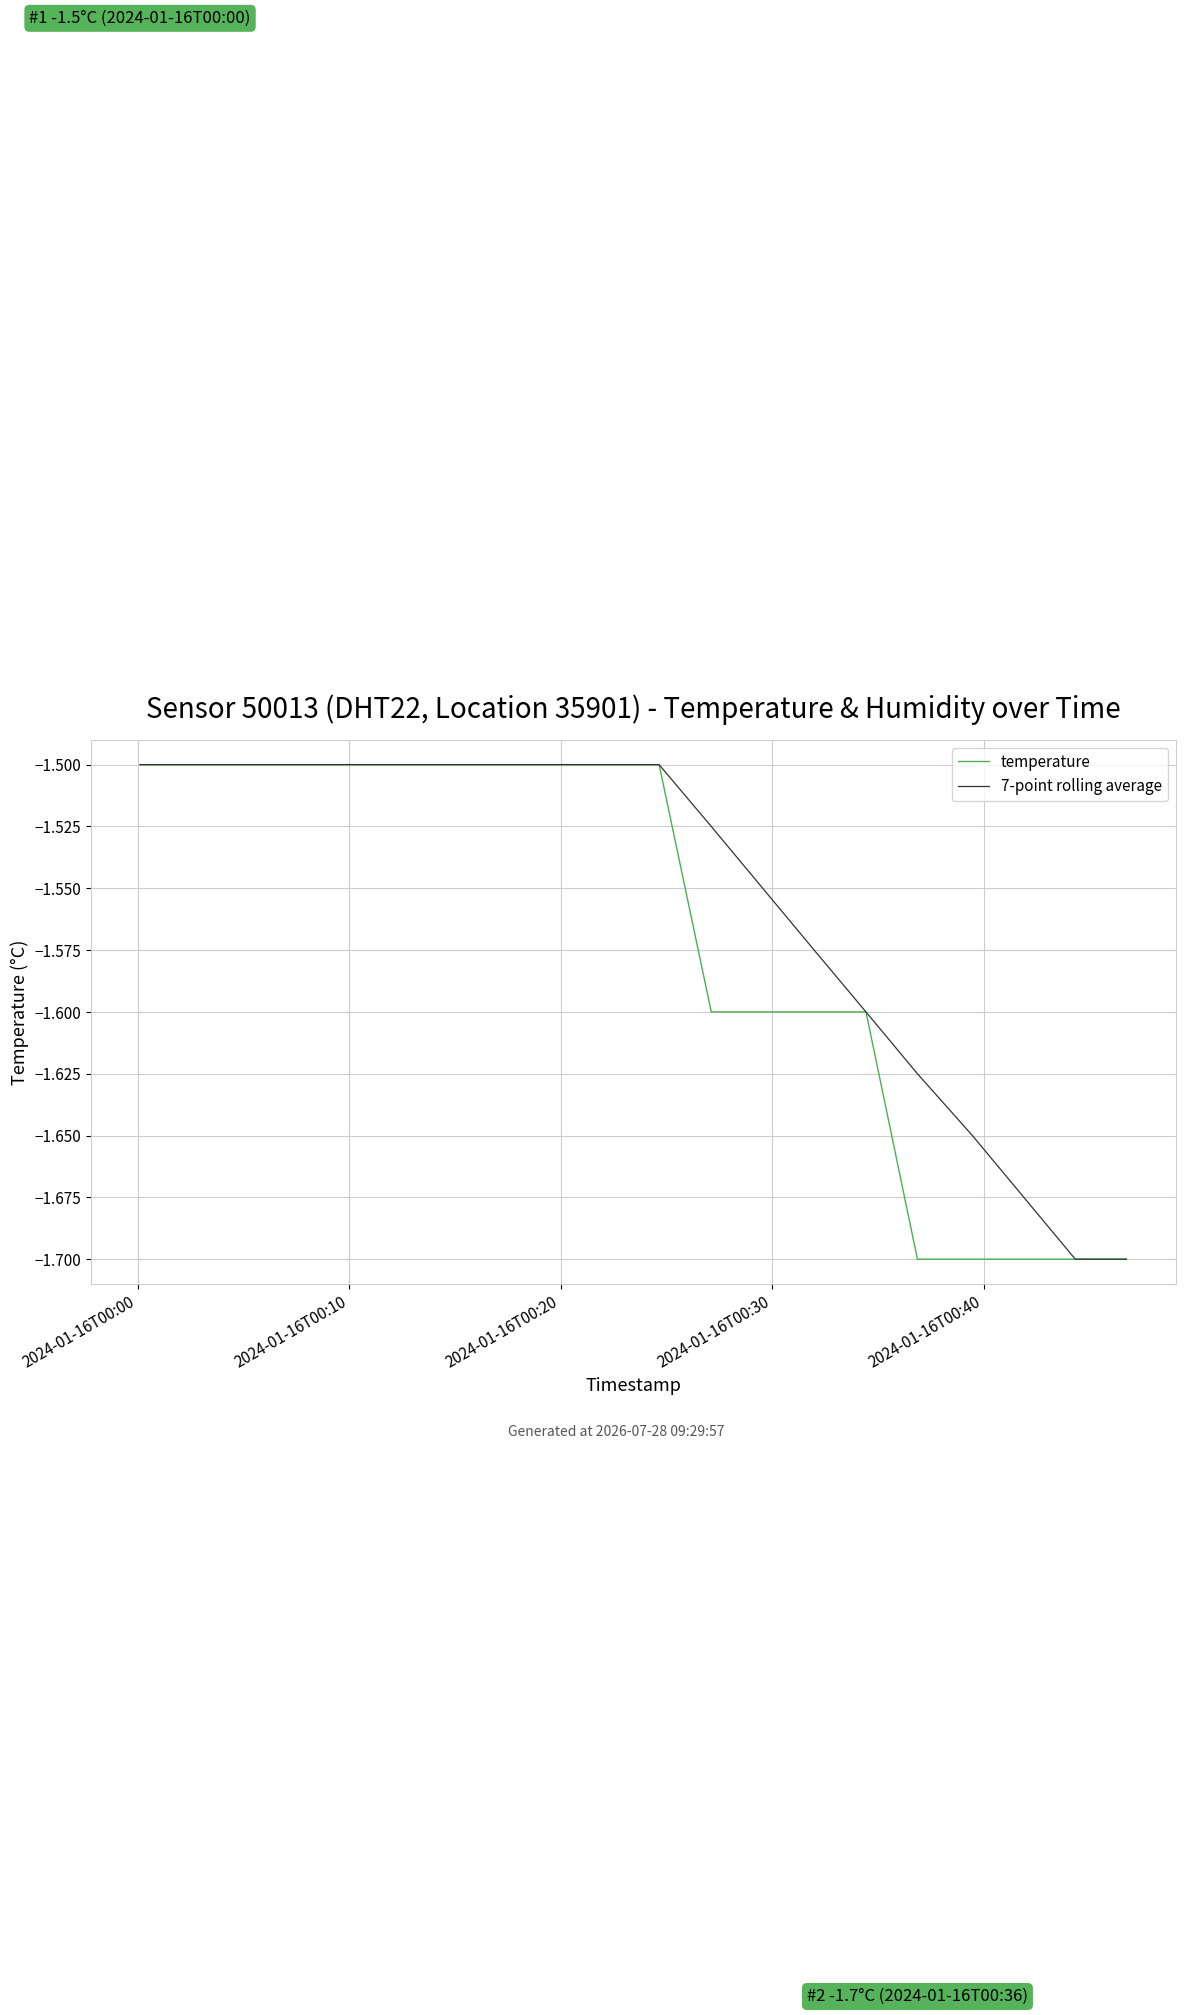

List the series in order of their peak value, lowest first.

temperature, 7-point rolling average